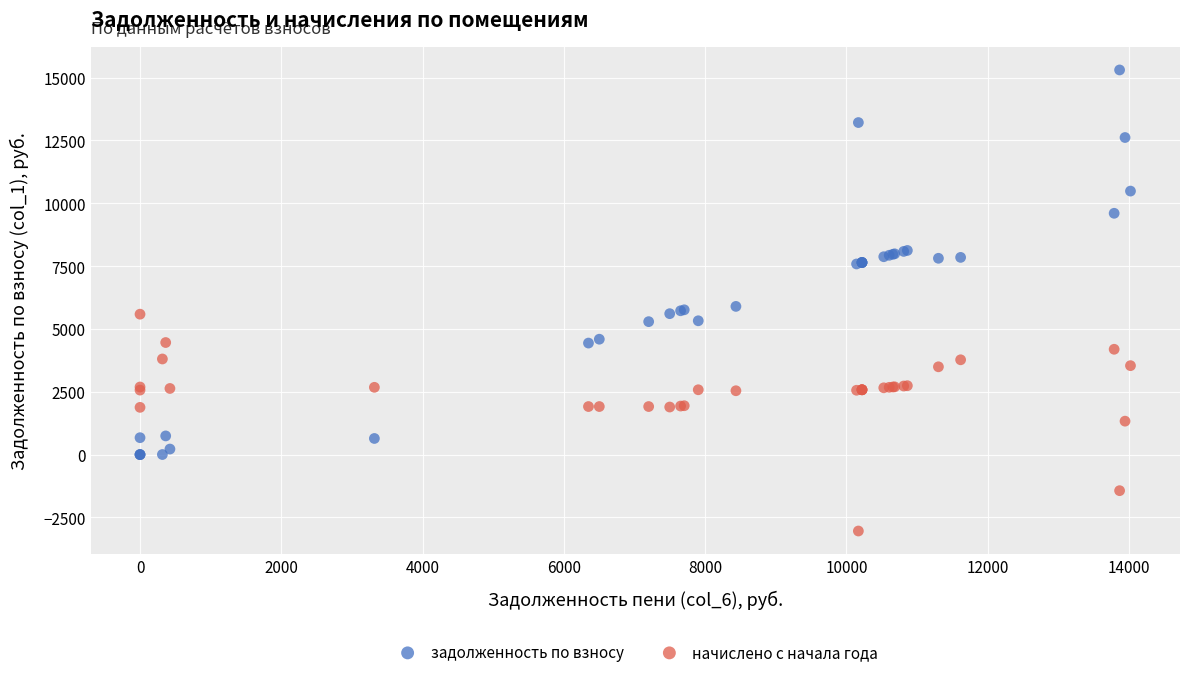

Which series contains the lowest Y value?

начислено с начала года